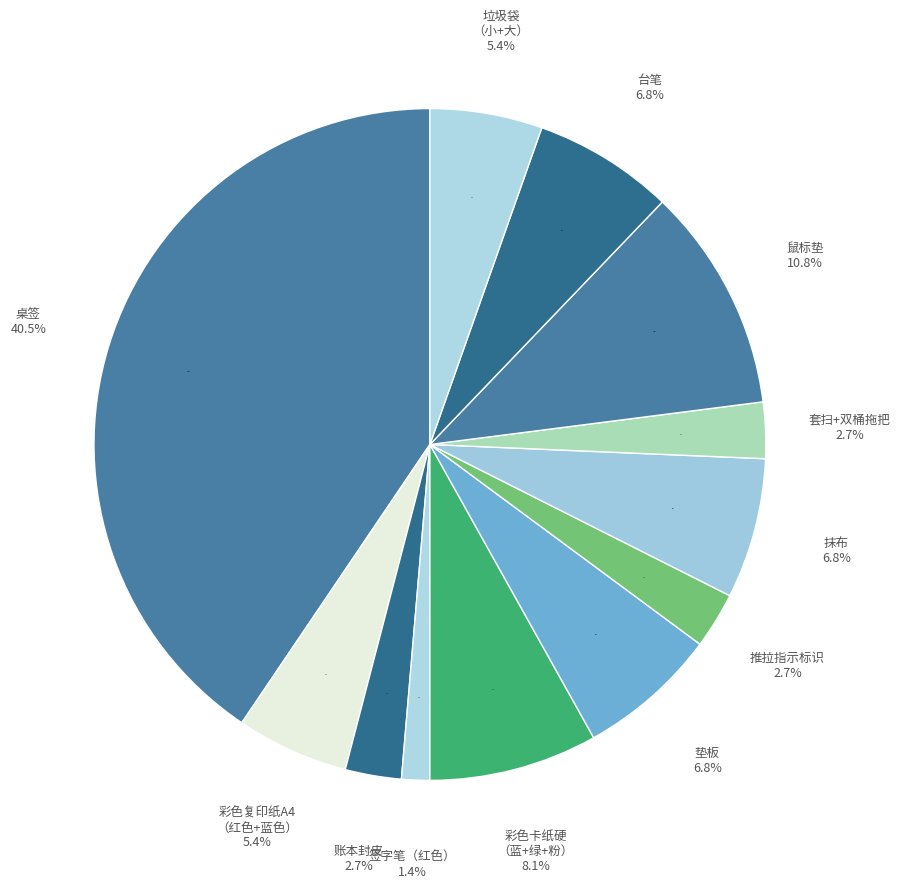

What is the largest slice in the pie chart?

桌签